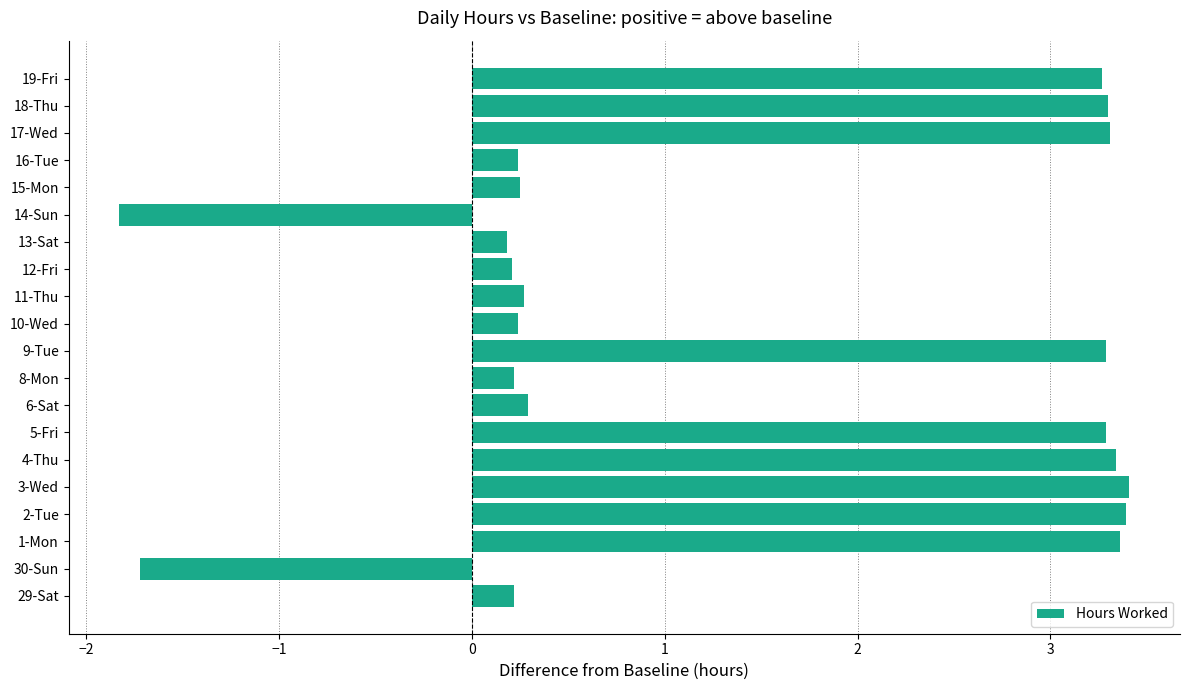

What is the difference between the maximum and minimum values?

5.2